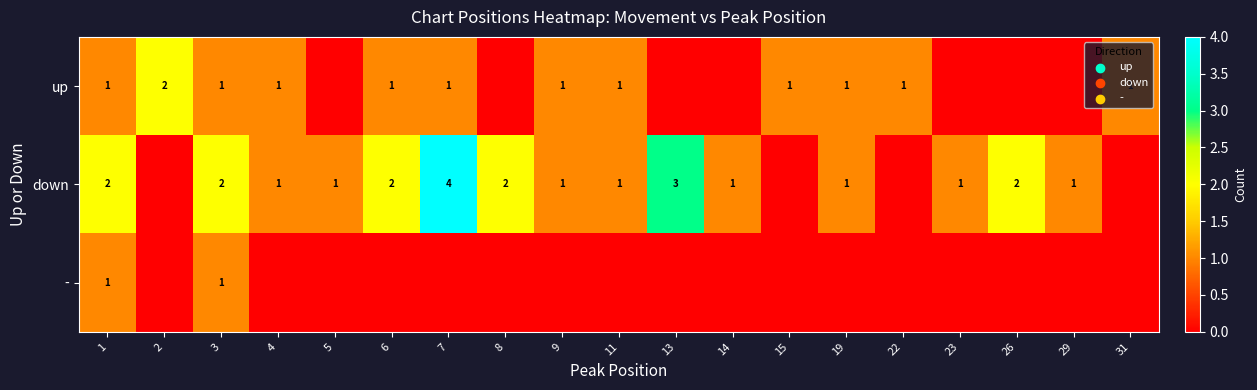

At which category is the sum across all series the highest?

7